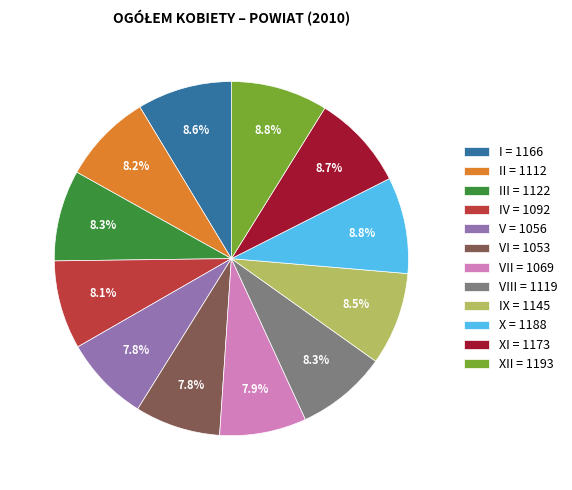

Is there any slice that represents more than half of the pie?

No